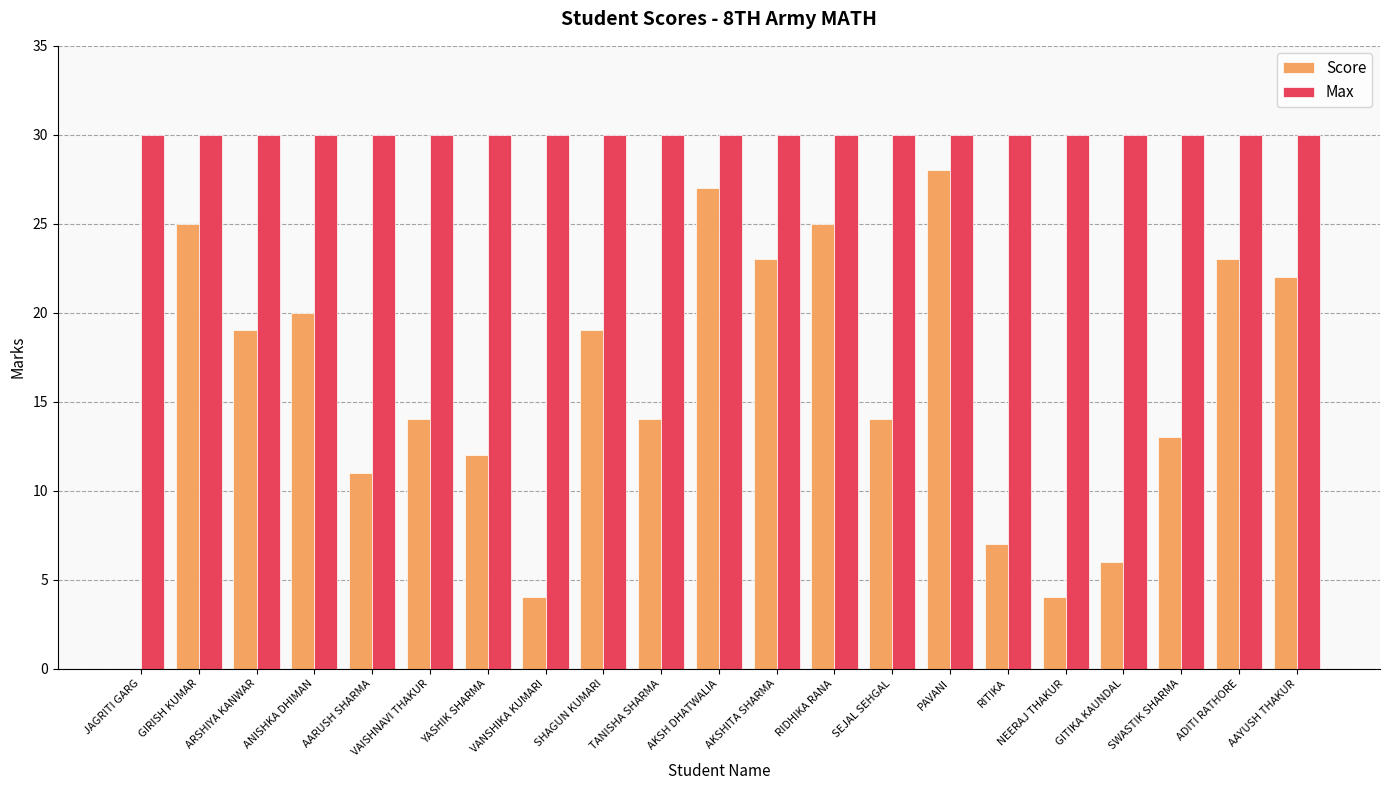

What is the sum of the Max values at ANISHKA DHIMAN and YASHIK SHARMA?

60